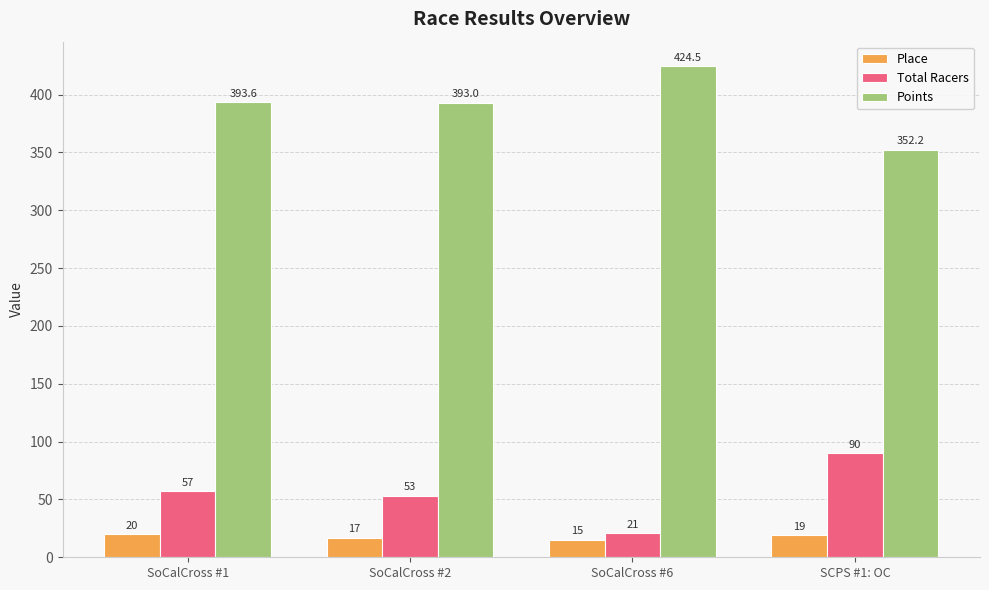

What is the label of the 2nd bar from the right?

SoCalCross #6